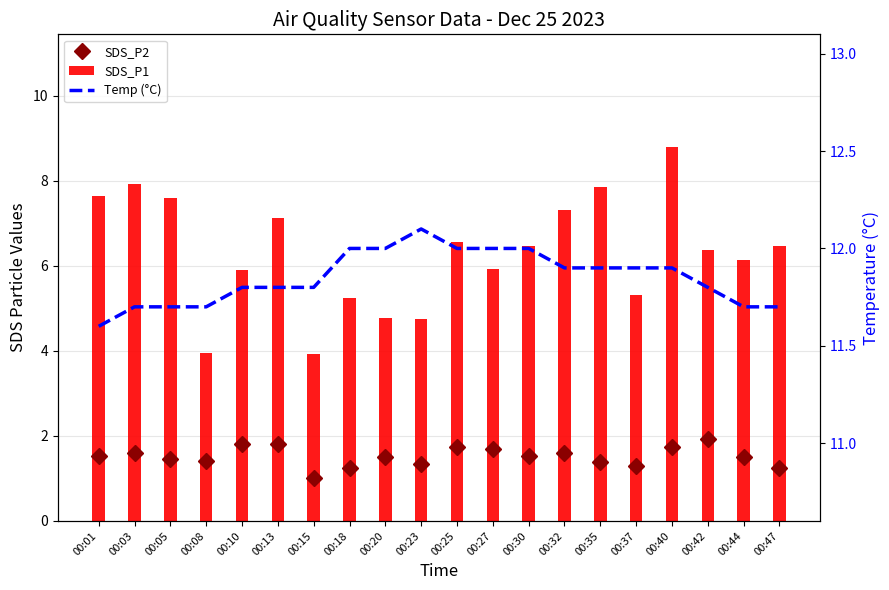

What is the sum of the SDS_P1 values at 00:01 and 00:37?

12.9